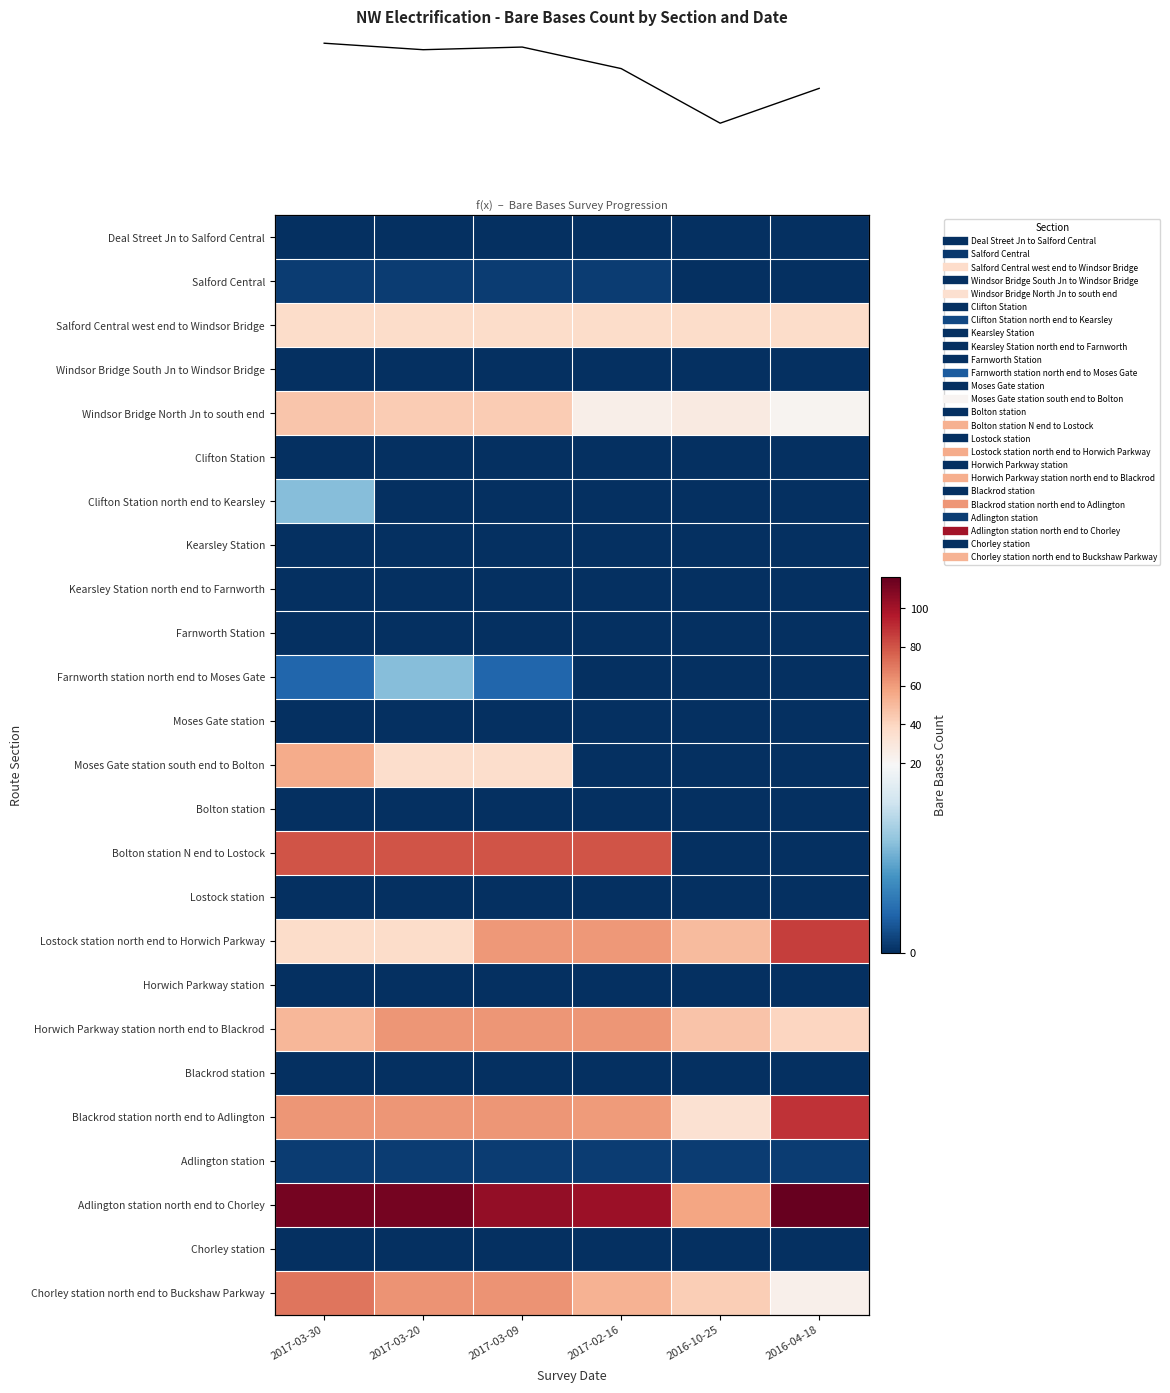

Which label corresponds to the smallest value in the chart?

2017-03-30